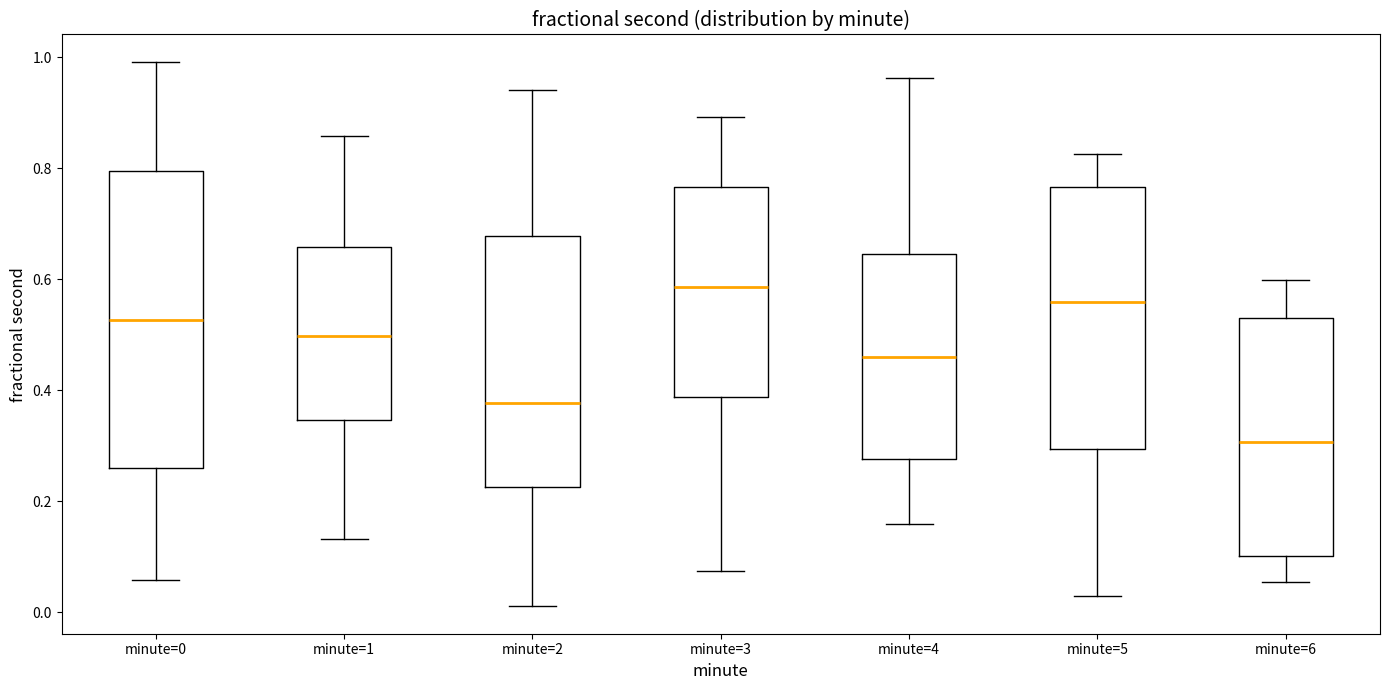

Reading left to right, read every box against the y-axis: the position of its median line, the range the box covers, and the ends of its whiskers. The values are not printed on the chart, so give them approximately, as read against the axis.

minute=0: median 0.52, box 0.26 to 0.80, whiskers 0.06 to 1.00
minute=1: median 0.50, box 0.34 to 0.66, whiskers 0.14 to 0.86
minute=2: median 0.38, box 0.22 to 0.68, whiskers 0.02 to 0.94
minute=3: median 0.58, box 0.38 to 0.76, whiskers 0.08 to 0.90
minute=4: median 0.46, box 0.28 to 0.64, whiskers 0.16 to 0.96
minute=5: median 0.56, box 0.30 to 0.76, whiskers 0.02 to 0.82
minute=6: median 0.30, box 0.10 to 0.52, whiskers 0.06 to 0.60